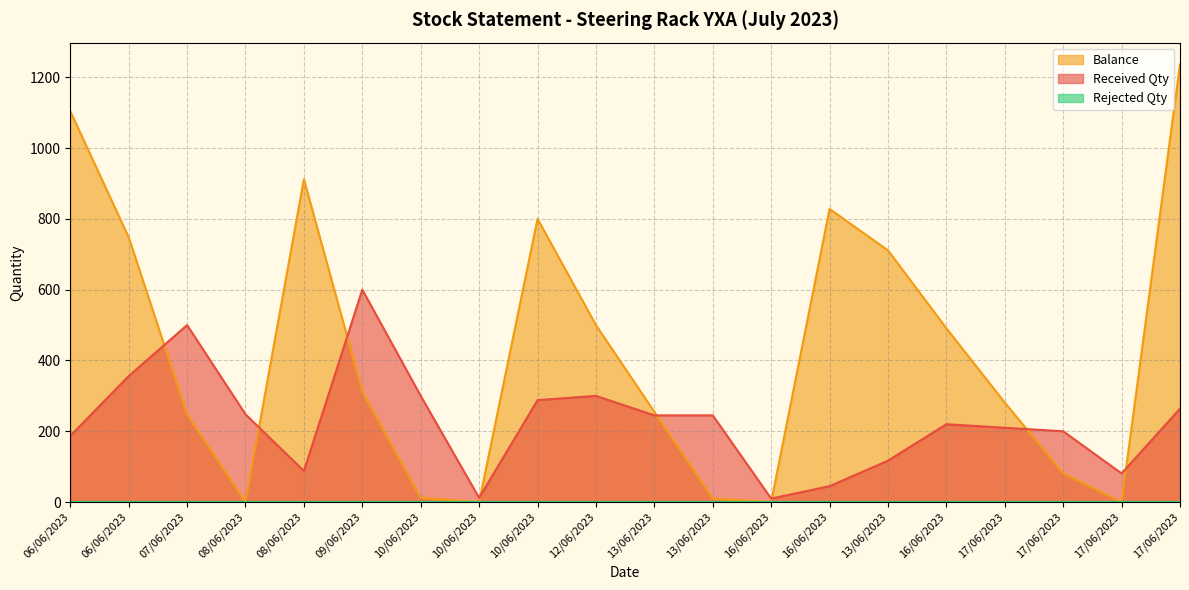

The value of Balance at 06/06/2023 is 748. True or false?

True